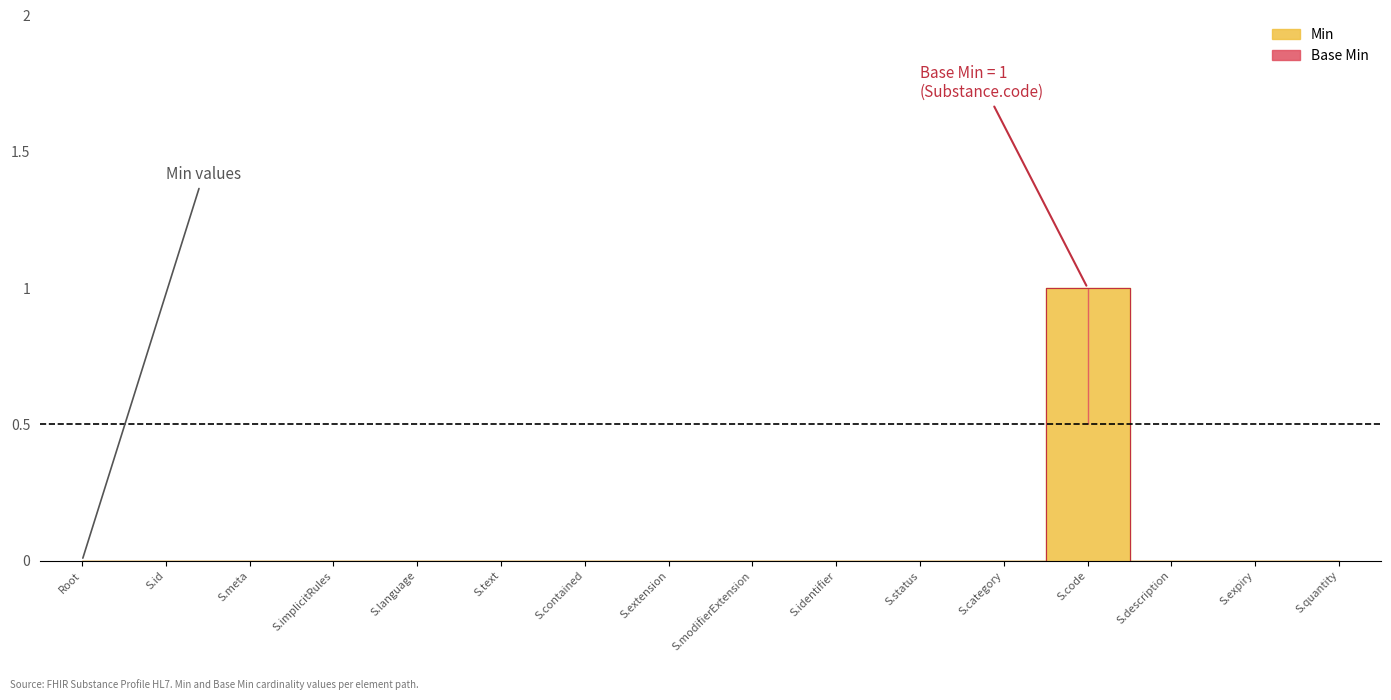

Which series has the largest total across all categories?

Min